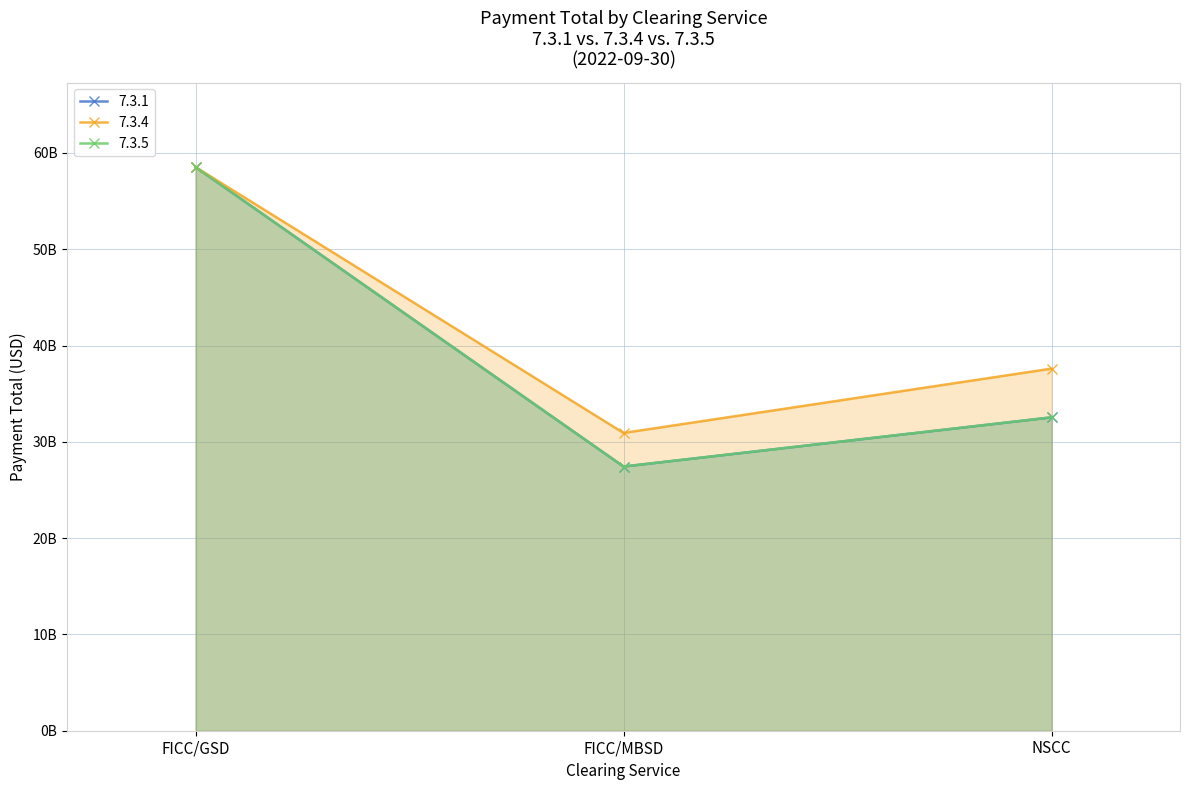

Which series has the largest total across all categories?

7.3.4